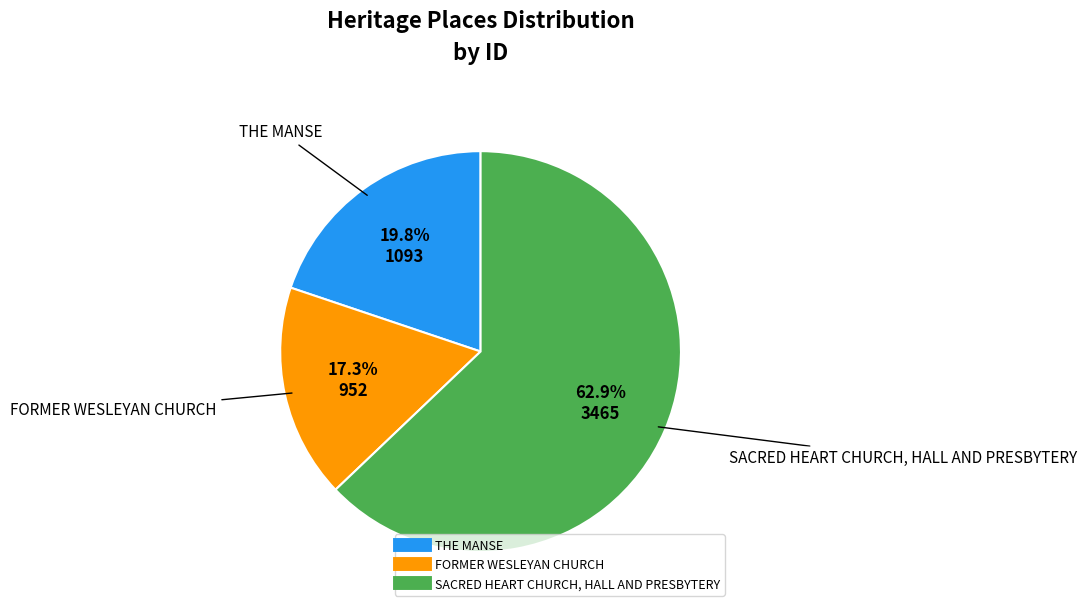

To the nearest percent, what is the difference between the SACRED HEART CHURCH, HALL AND PRESBYTERY and THE MANSE slice percentages?

43%